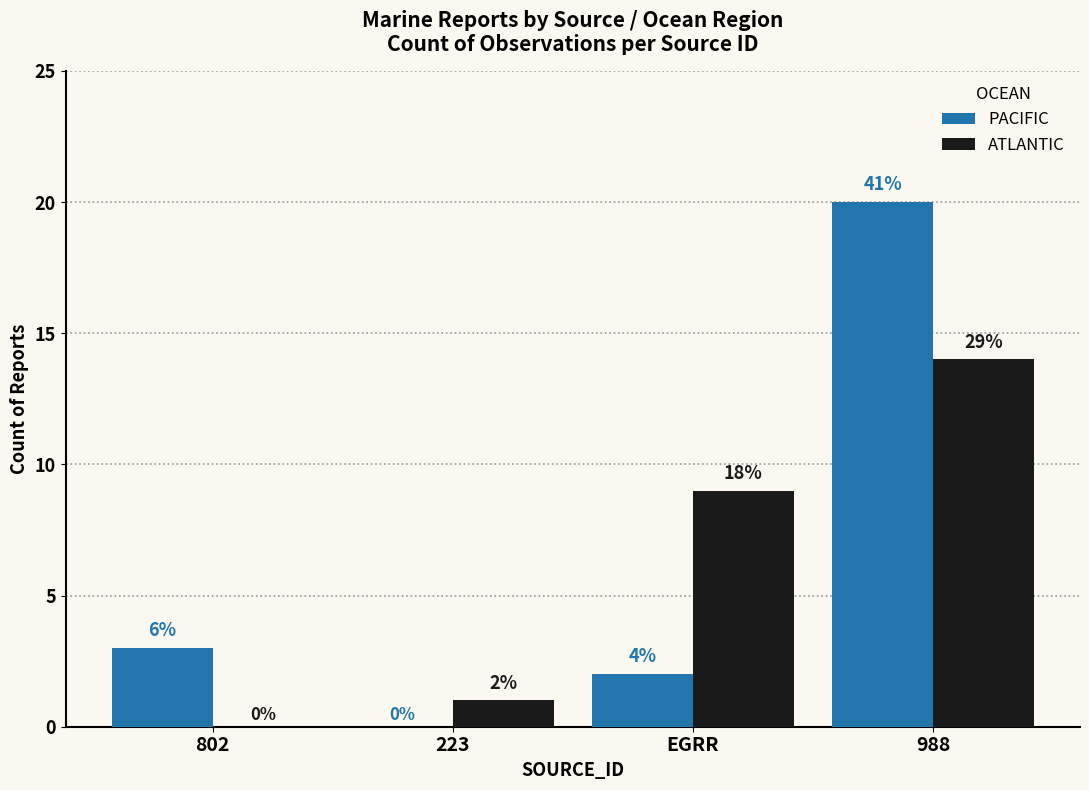

At which category is the sum across all series the highest?

988